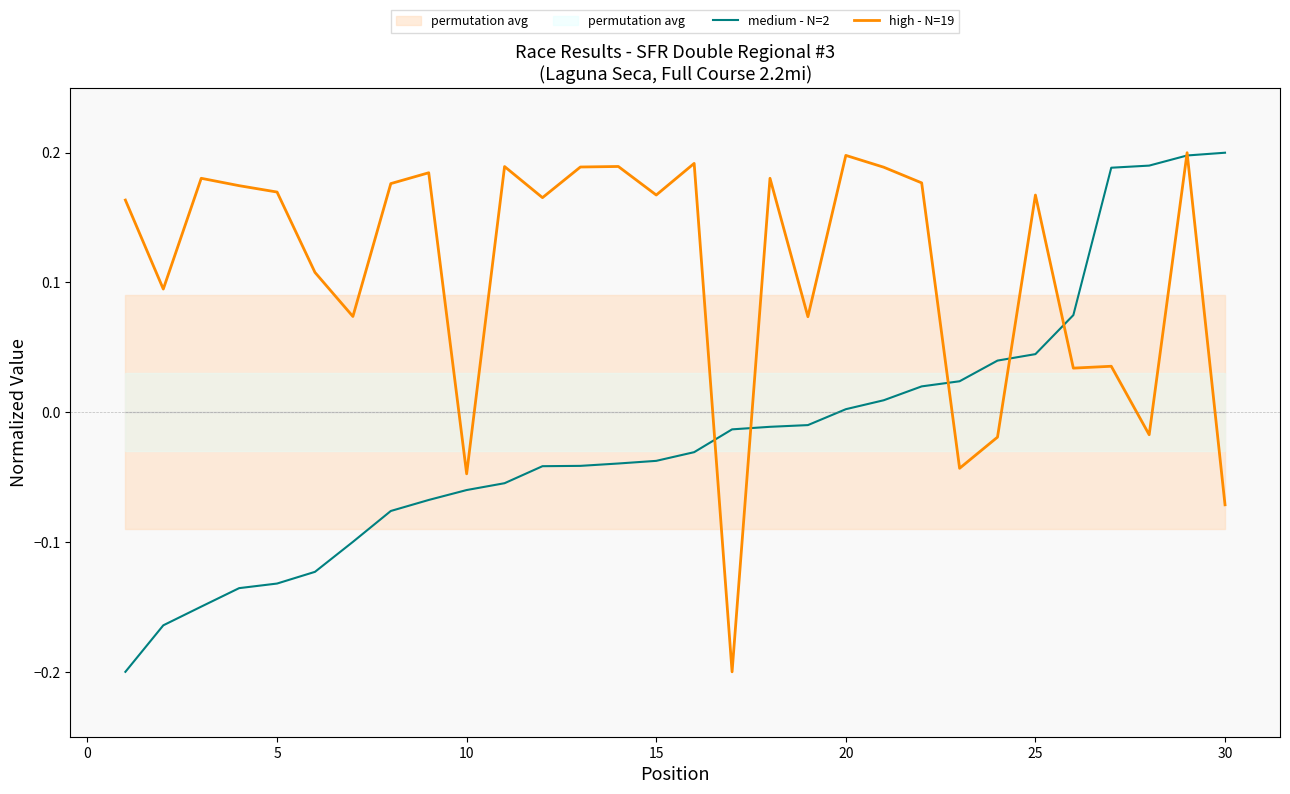

Which category has the highest value across all series?

30